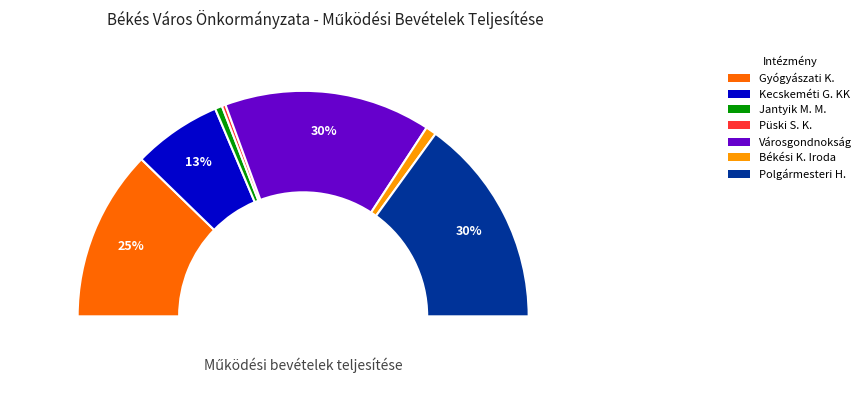

Count the number of slices in the pie.

7